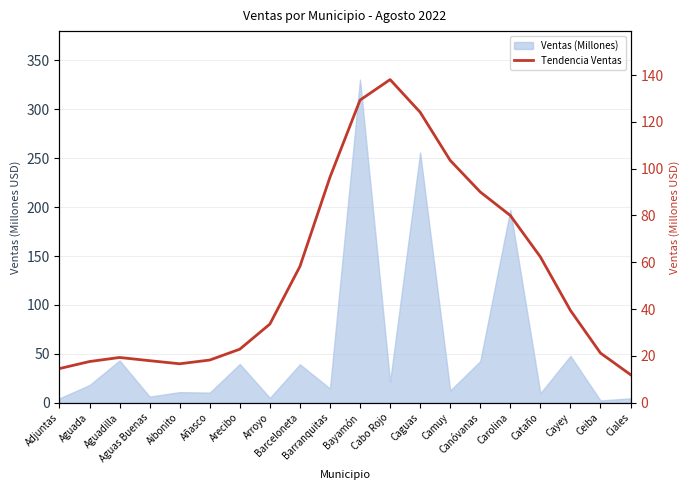

Which category has the highest value across all series?

Cabo Rojo